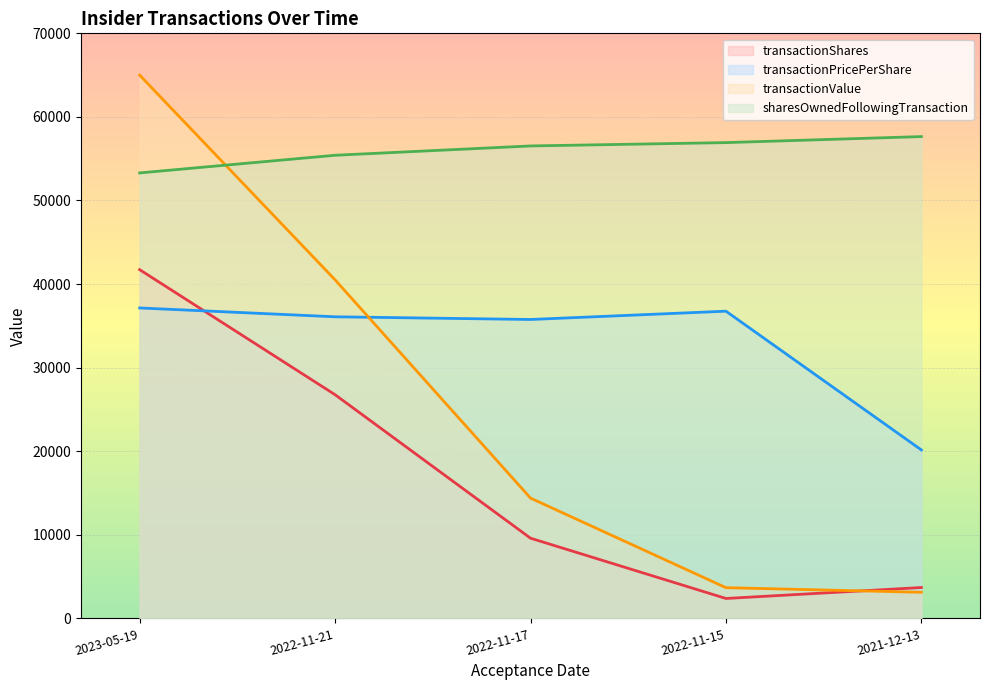

Which category has the highest value in the transactionValue series?

2023-05-19